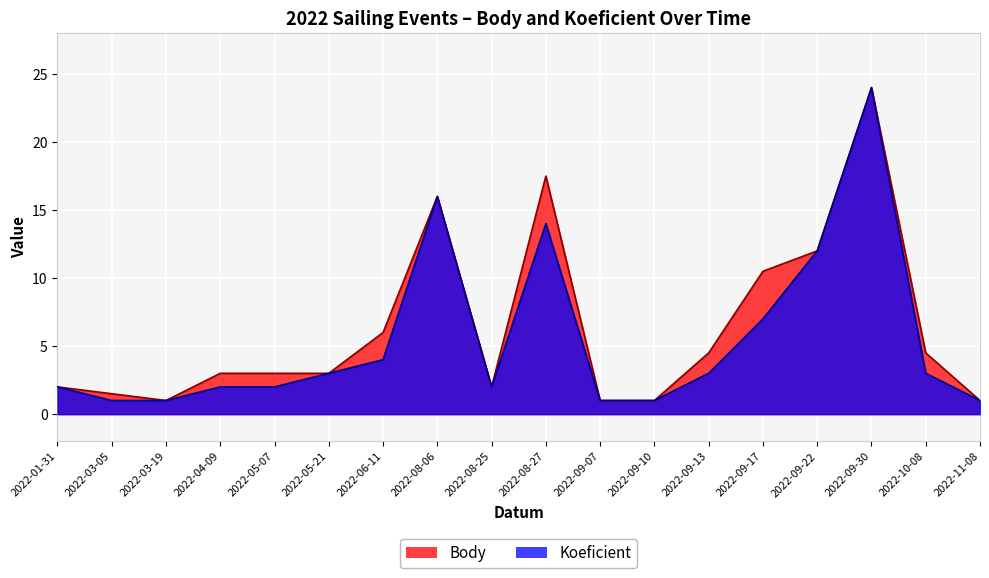

True or false: Koeficient and Body intersect in this chart.

False